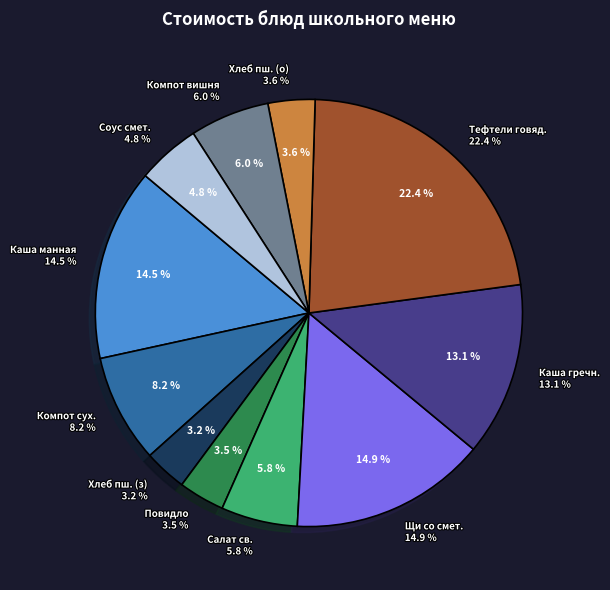

To the nearest percent, what is the difference between the largest and smallest slice percentages?

19%